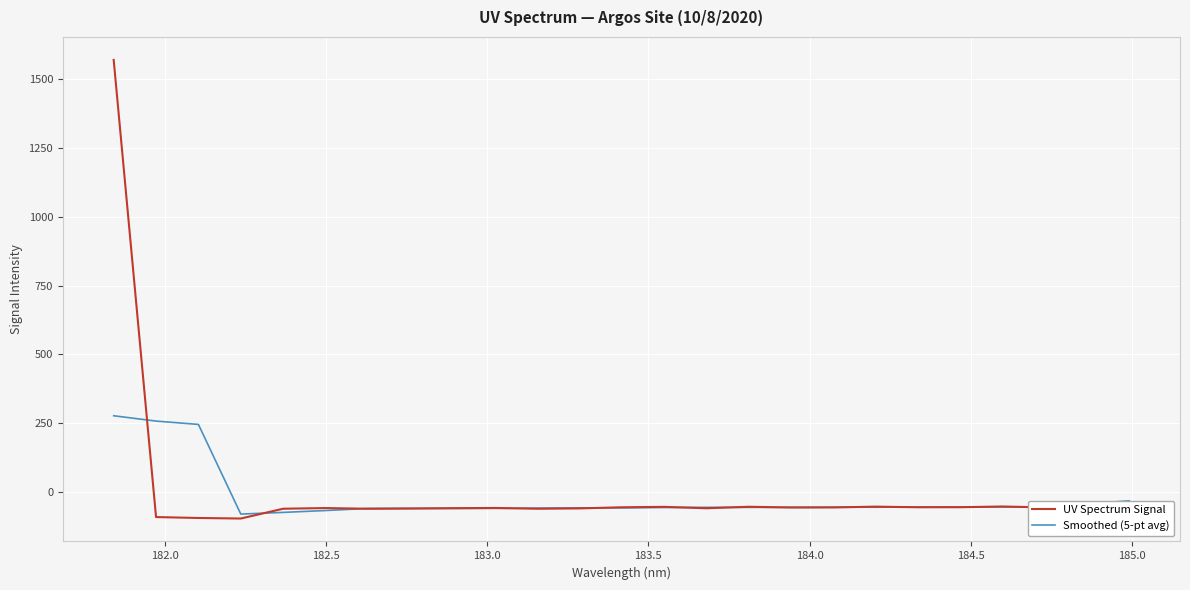

Does the chart display data point markers on the line(s)?

No